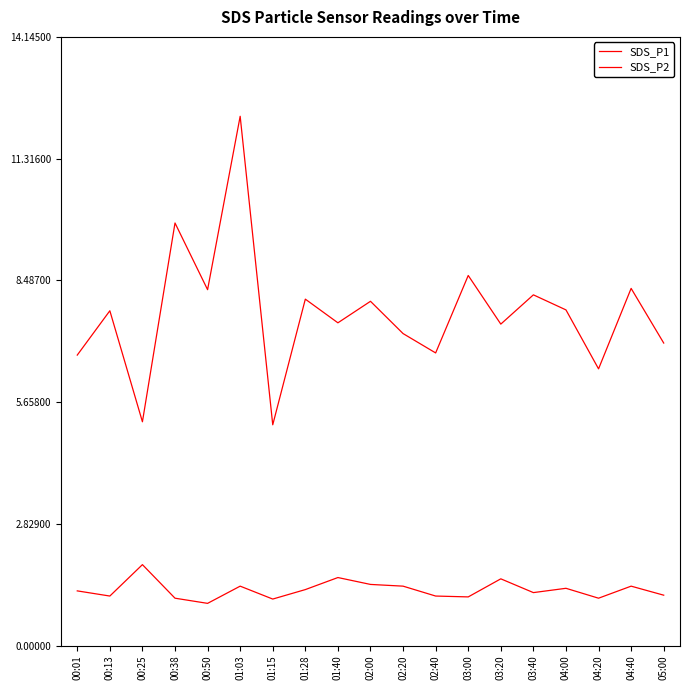

Is this an area chart (filled region under the line)?

No